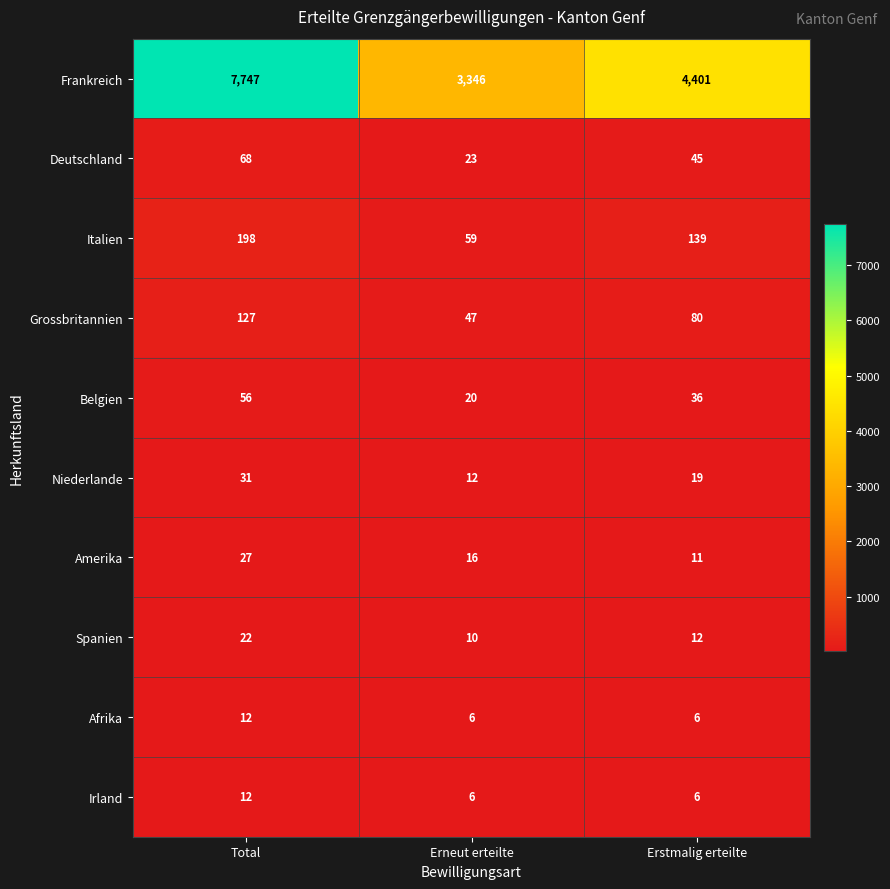

What is the total value across all series at Total?

8300